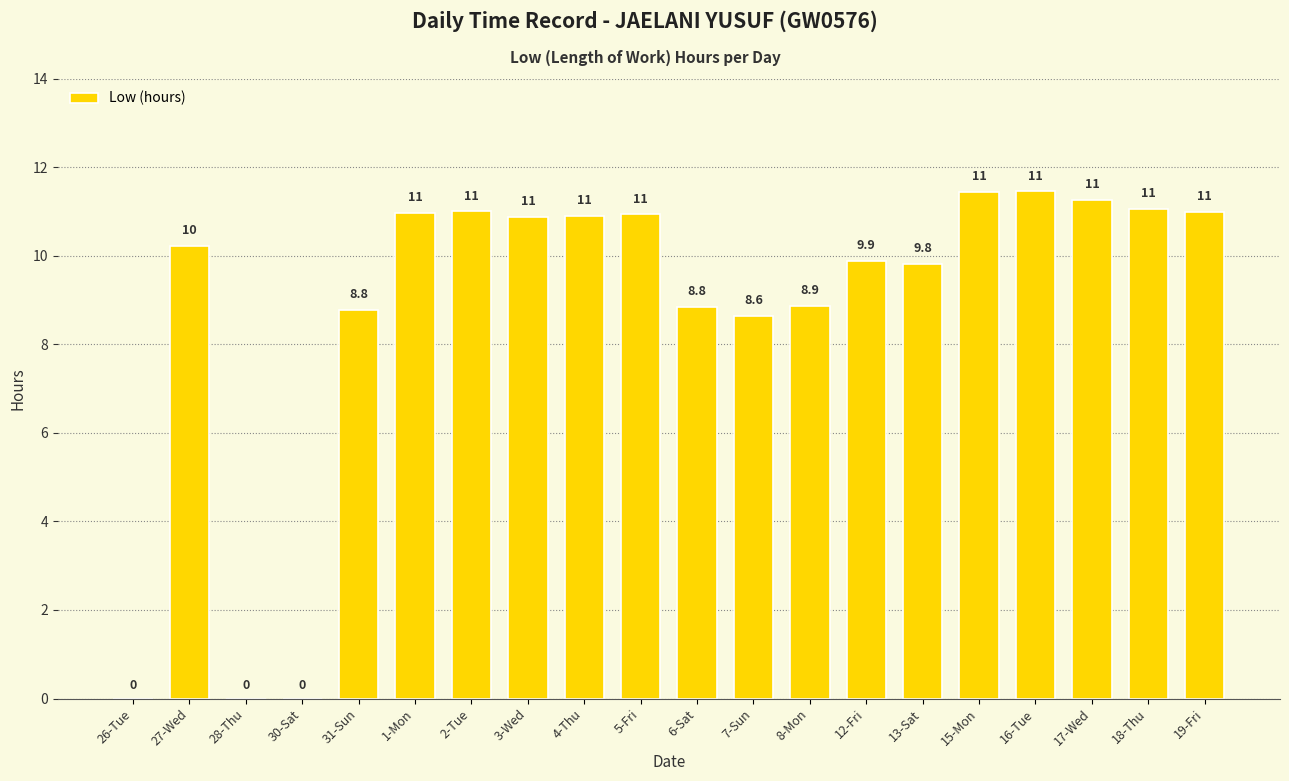

Is it true that the value at 3-Wed is 10.9?

True